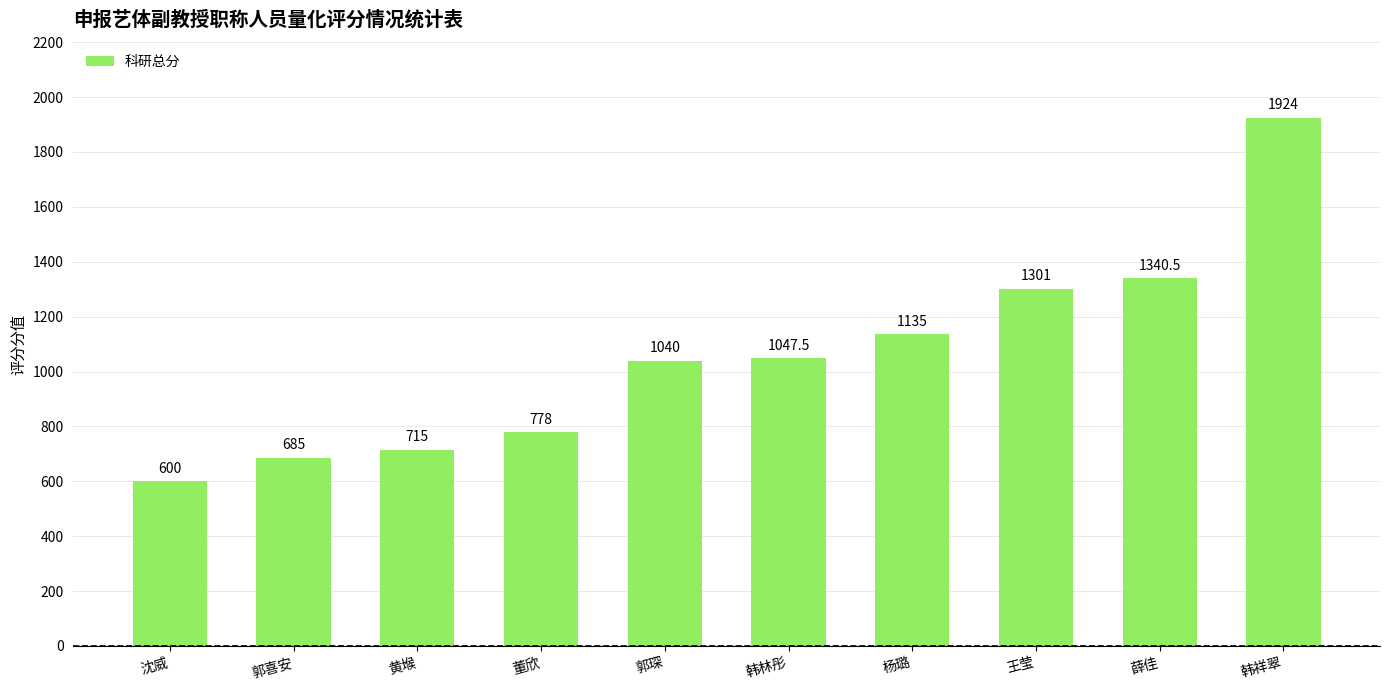

How many values exceed 1047?

5